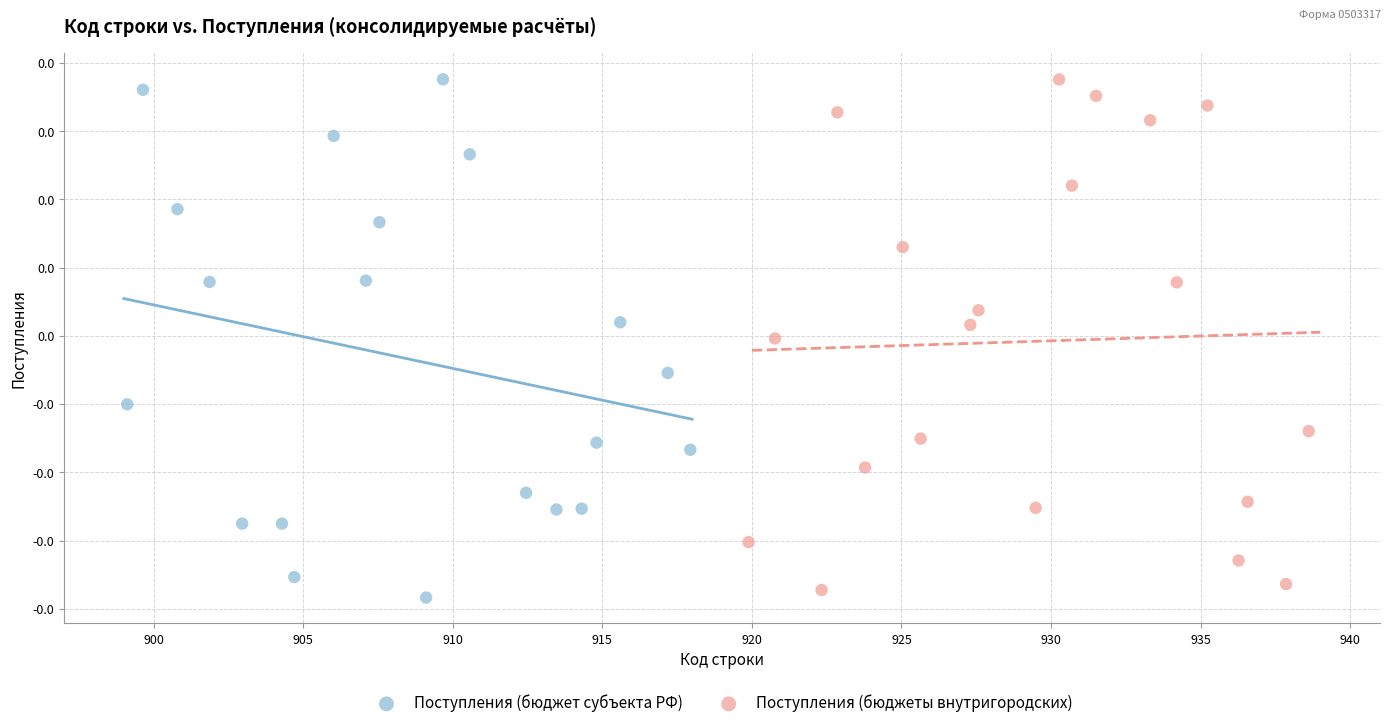

What are all the series names shown in the legend?

Поступления (бюджет субъекта РФ), Поступления (бюджеты внутригородских)